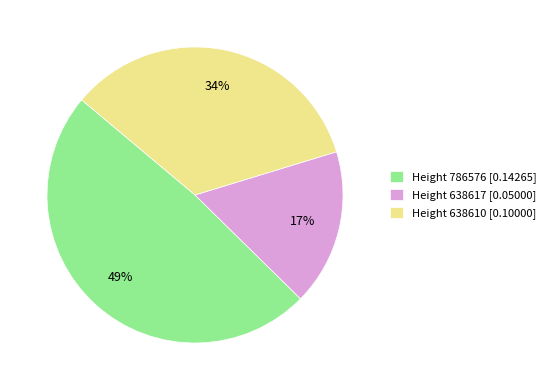

Which has a higher value, Height 638610 [0.10000] or Height 786576 [0.14265]?

Height 786576 [0.14265]